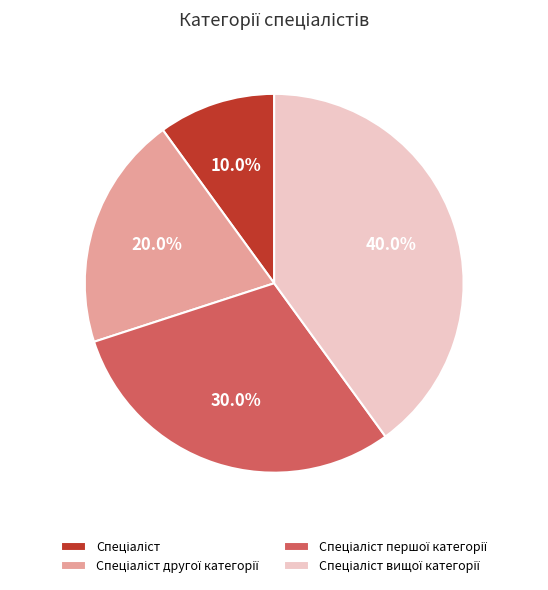

Is there a majority slice in this chart?

No